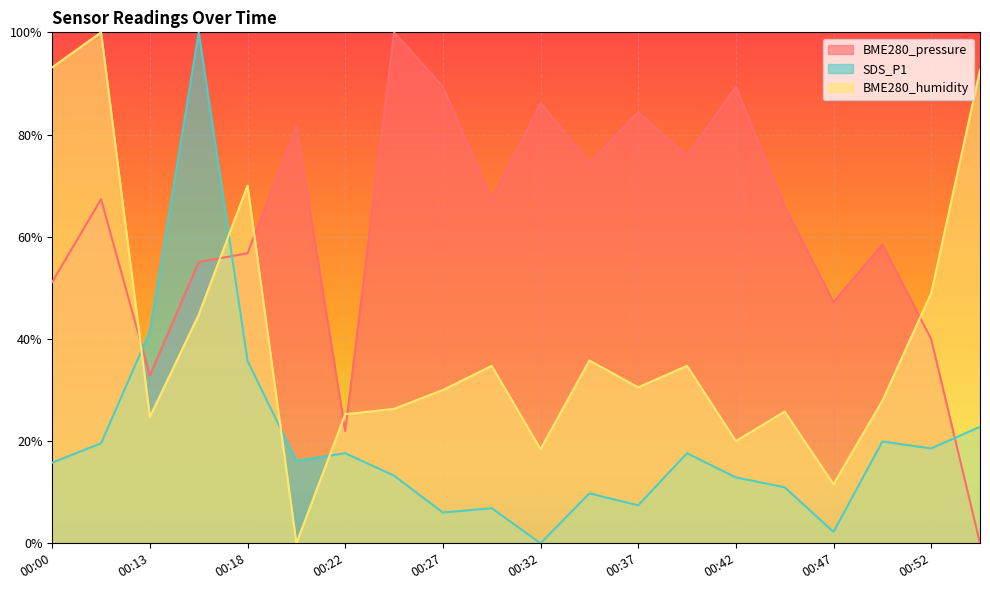

What are all the series names shown in the legend?

BME280_pressure, SDS_P1, BME280_humidity